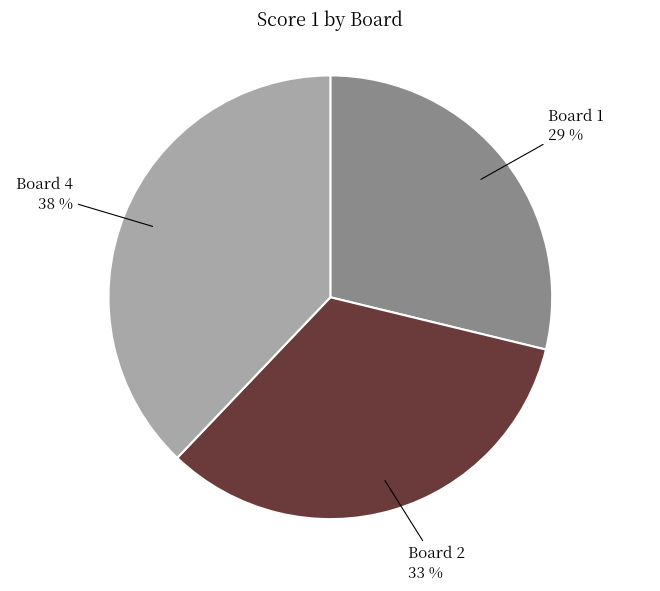

To the nearest percent, what is the difference between the largest and smallest slice percentages?

9%